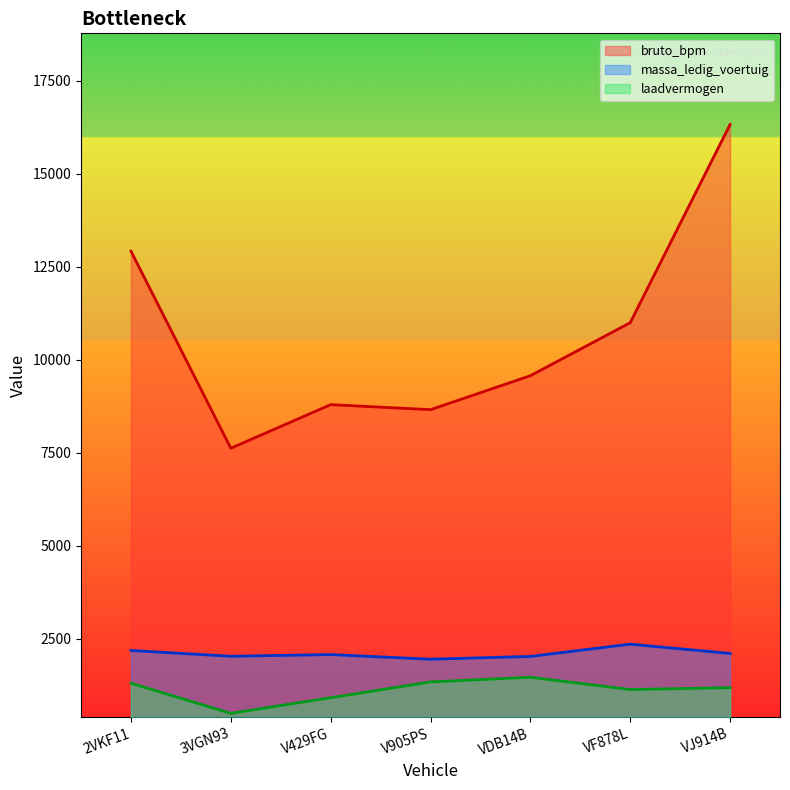

List the series in order of their peak value, lowest first.

laadvermogen, massa_ledig_voertuig, bruto_bpm